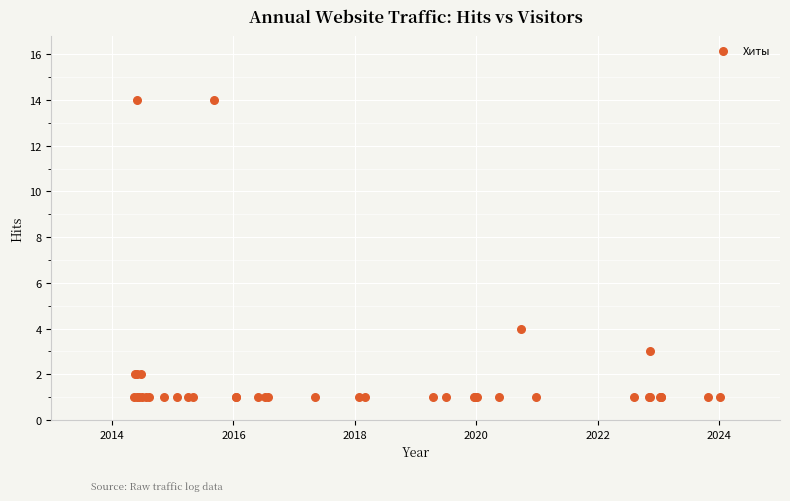

What Y value in the scatter plot is closest to 7?

4